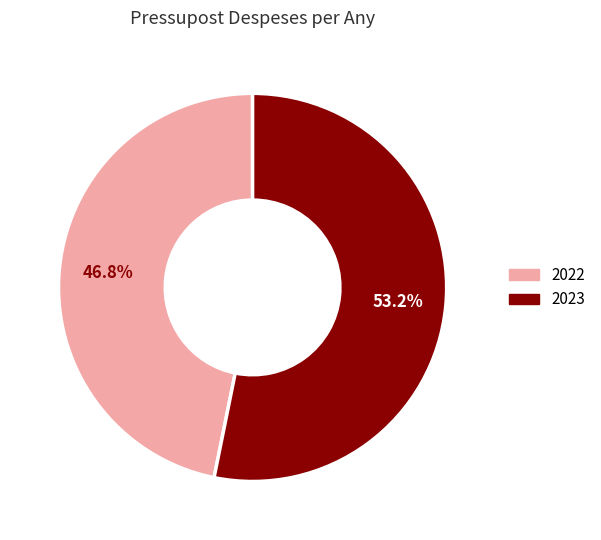

What portion of the pie excludes 2023?

46.8%